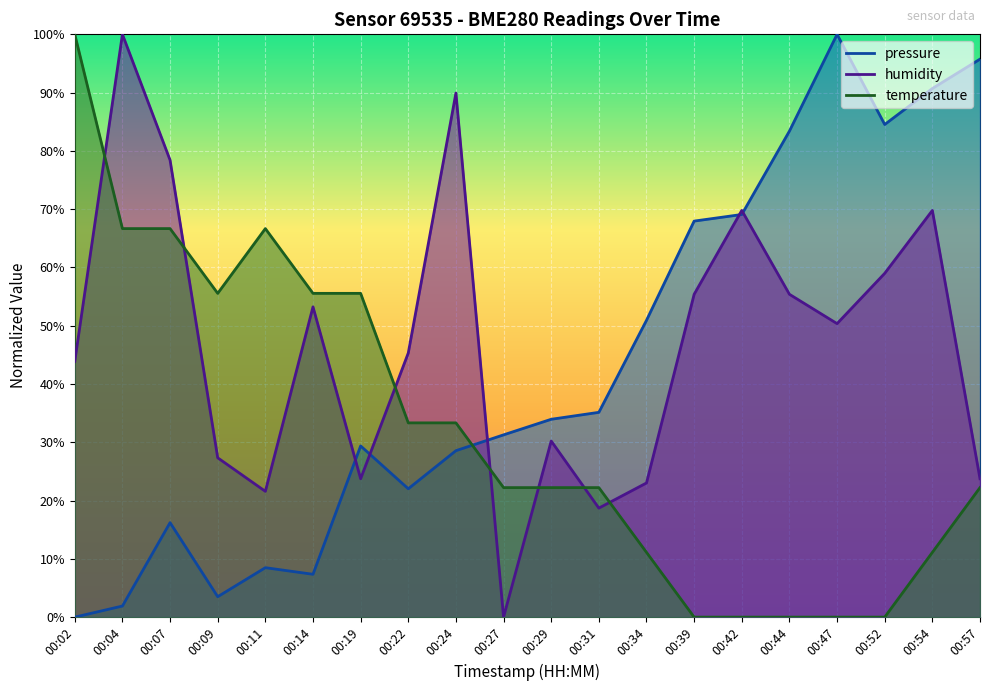

What are all the series names shown in the legend?

pressure, humidity, temperature